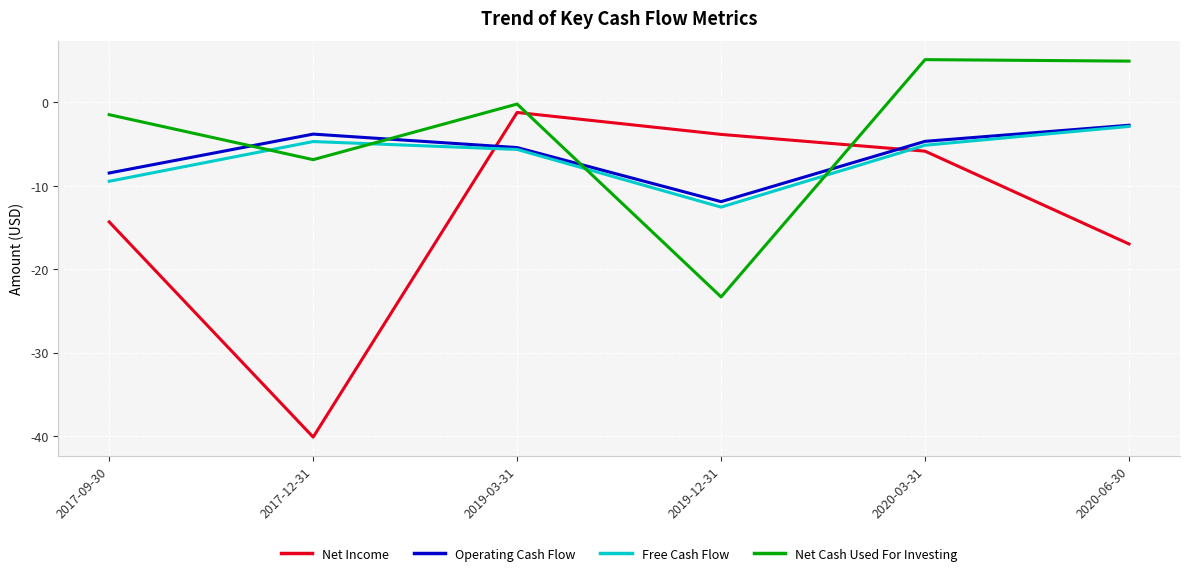

How many intersections are there between Net Cash Used For Investing and Free Cash Flow?

4